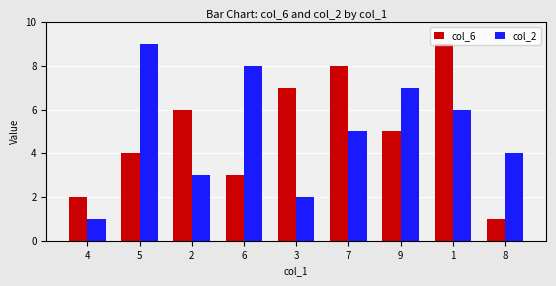

True or false: col_2 has a value of 2 at 3.

True